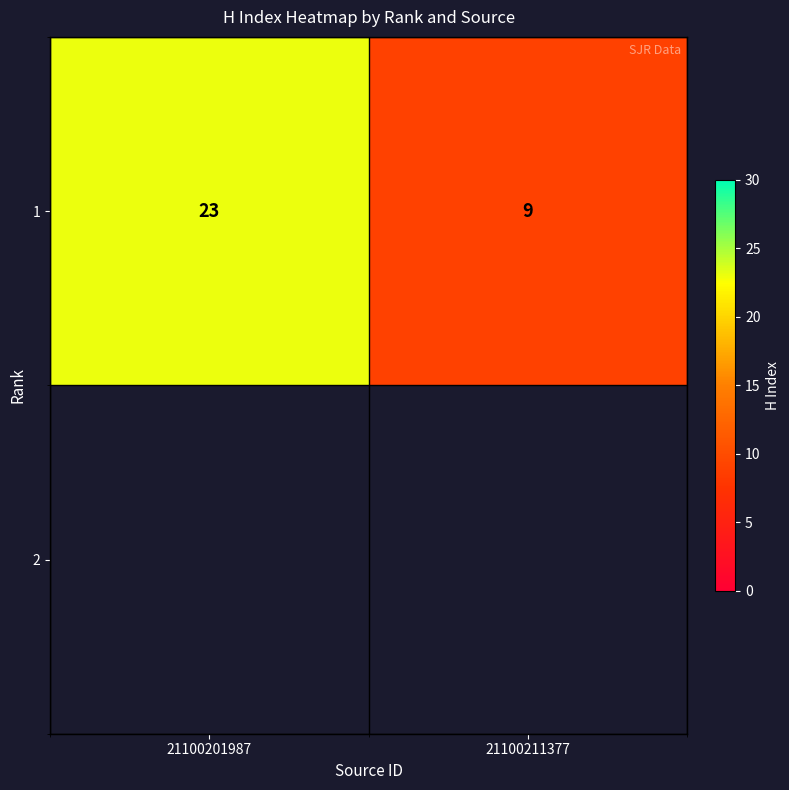

Is it true that the value at 21100201987 is 23?

True